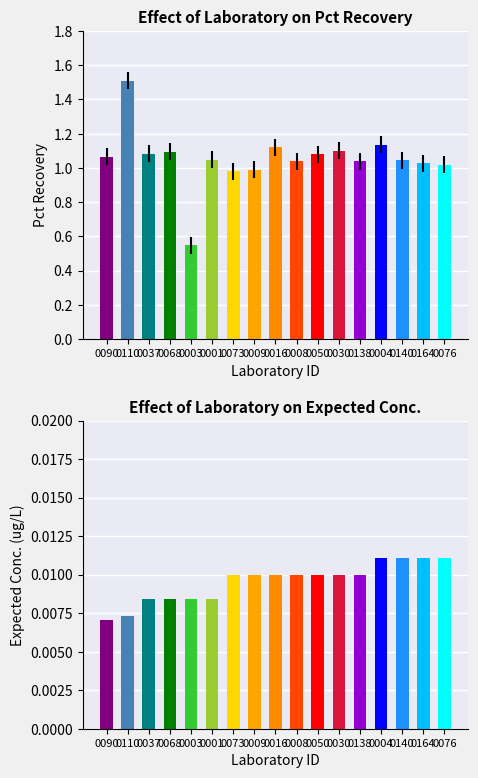

Which series has the largest total across all categories?

Pct Recovery